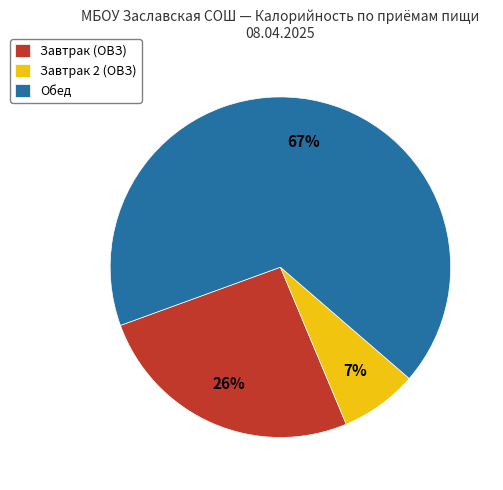

How many slices are in this pie chart?

3